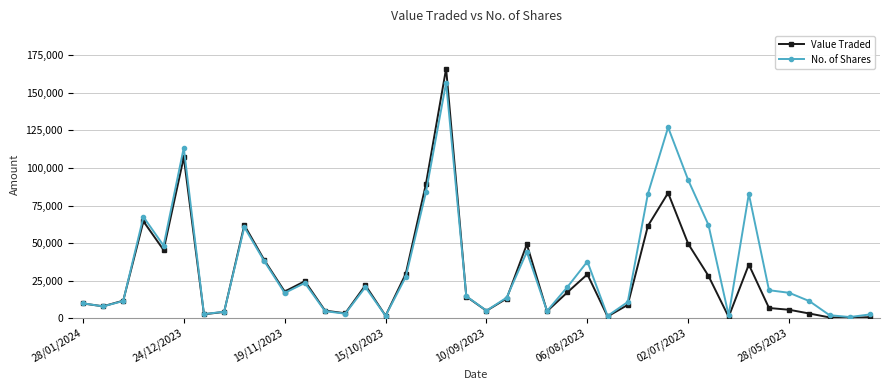

Which series has the widest spread of values?

Value Traded